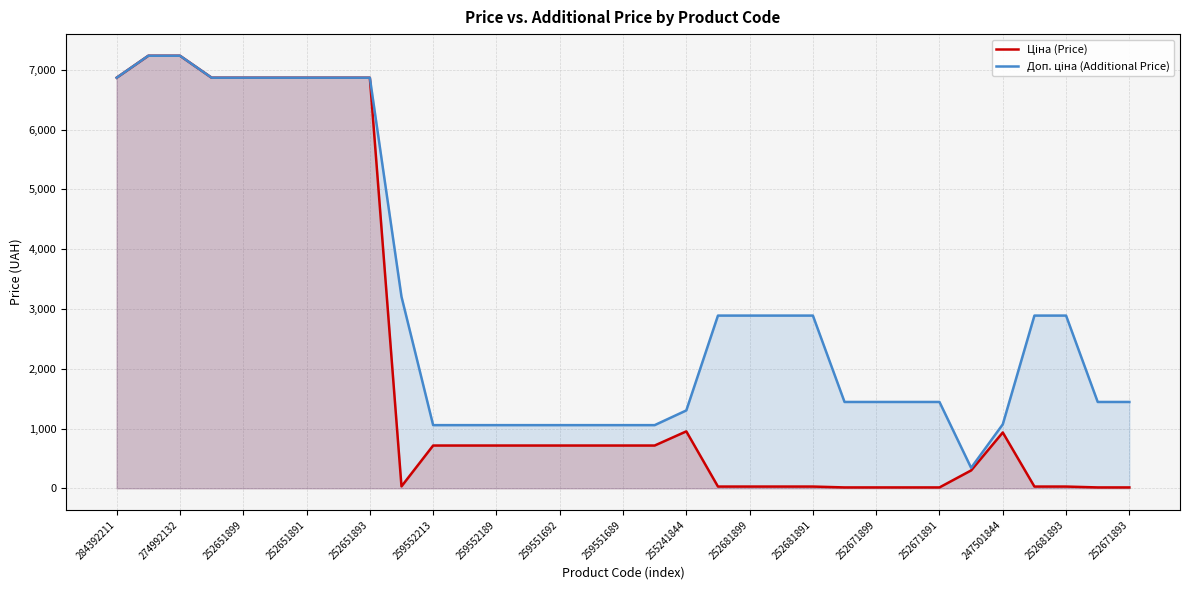

What is the maximum value shown in the chart?

7235.9